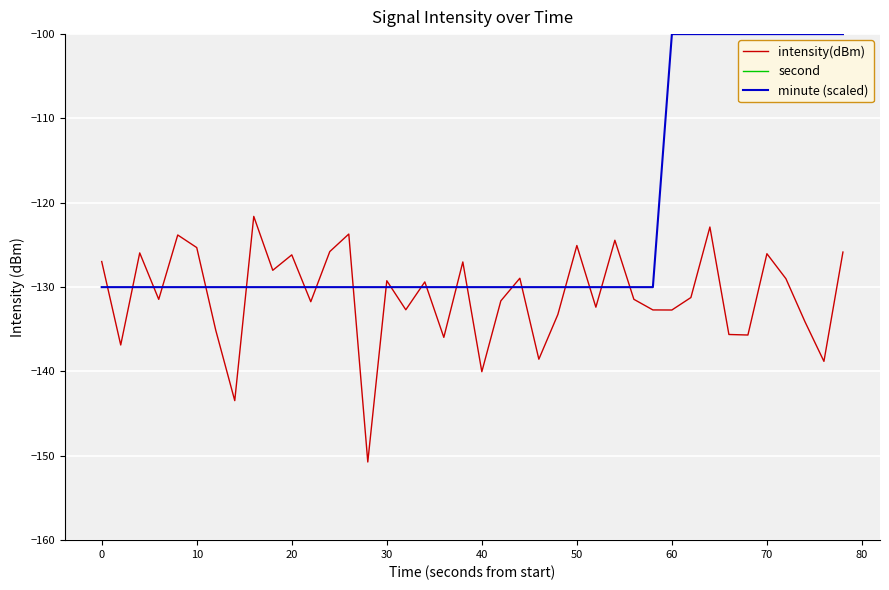

True or false: intensity(dBm) and minute (scaled) cross at least once.

True